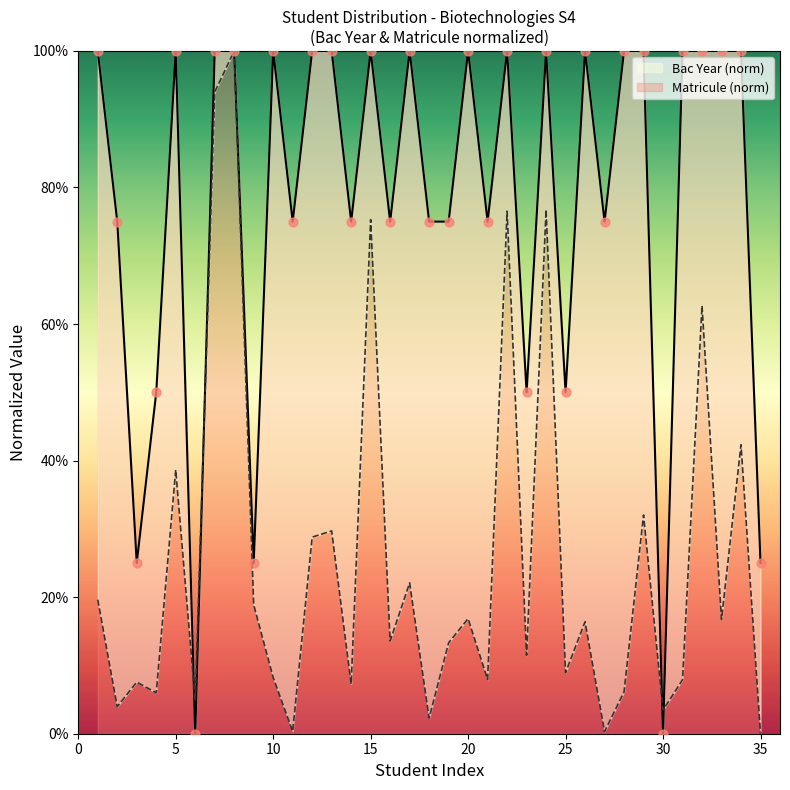

Which series contains the highest Y value?

Bac Year